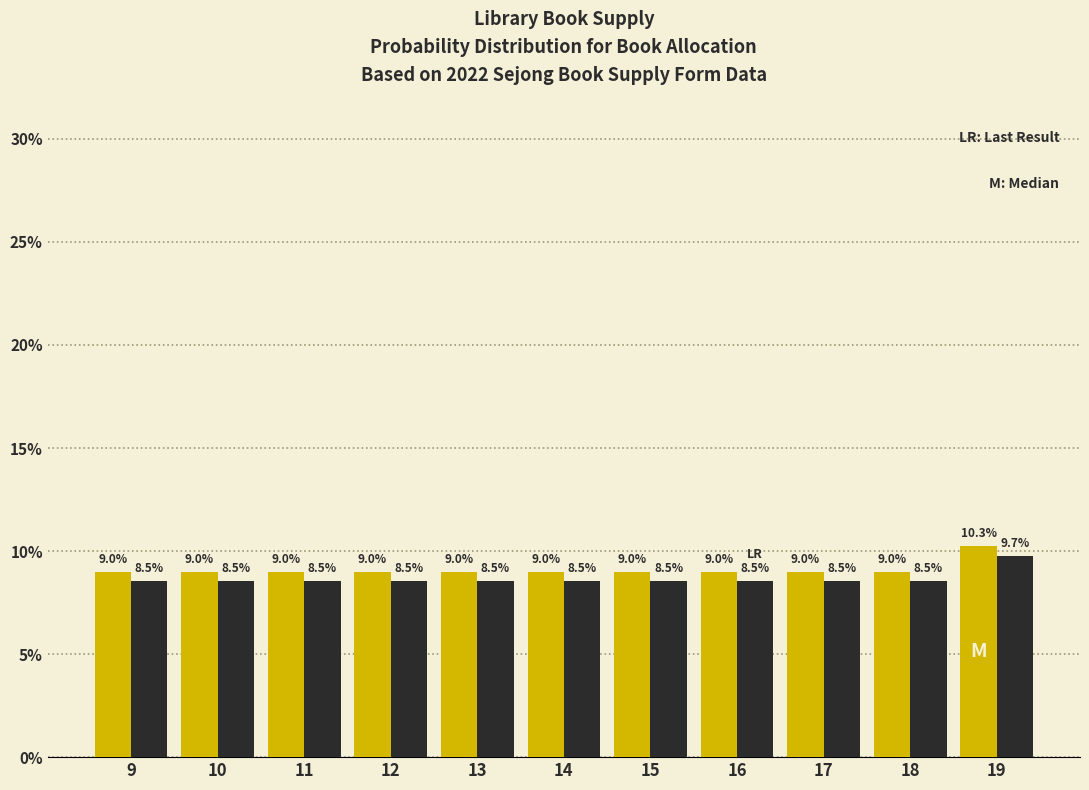

What is the minimum value shown in the chart?

8.5